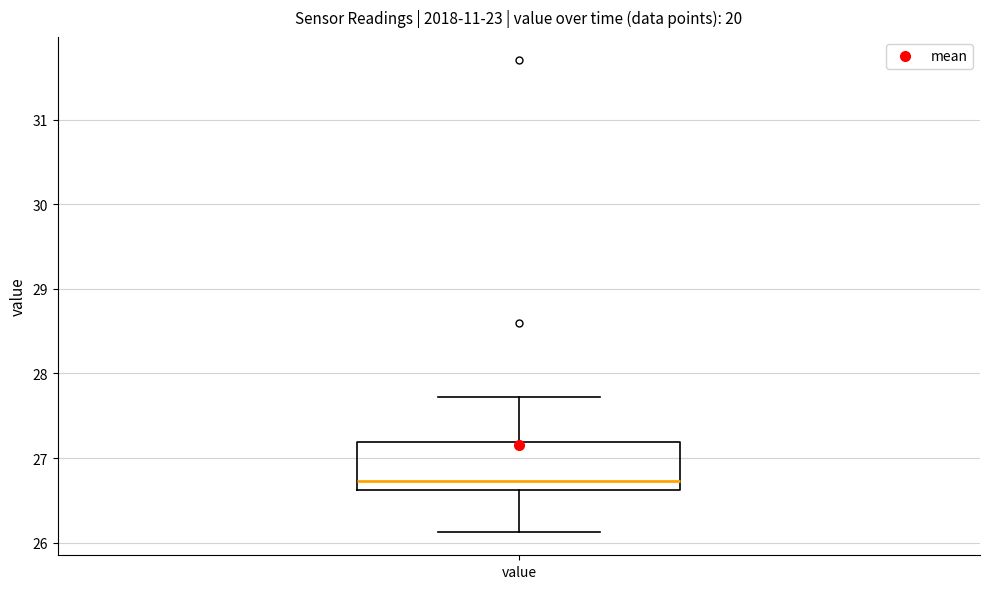

Transcribe this box plot: give where the median line is, the range the box spans, and where the two whiskers end, as read against the y-axis. The values are not printed on the chart, so give them approximately, as read against the axis.

median 26.7, box 26.6 to 27.2, whiskers 26.1 to 27.7